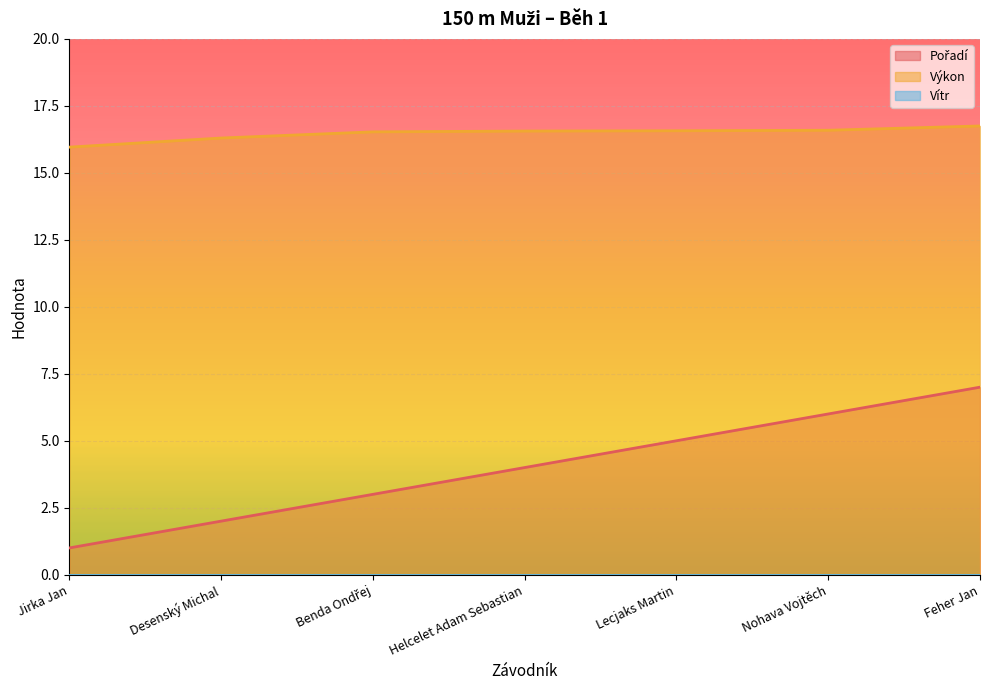

Is it true that Pořadí equals 4.0 at Helcelet Adam Sebastian?

True